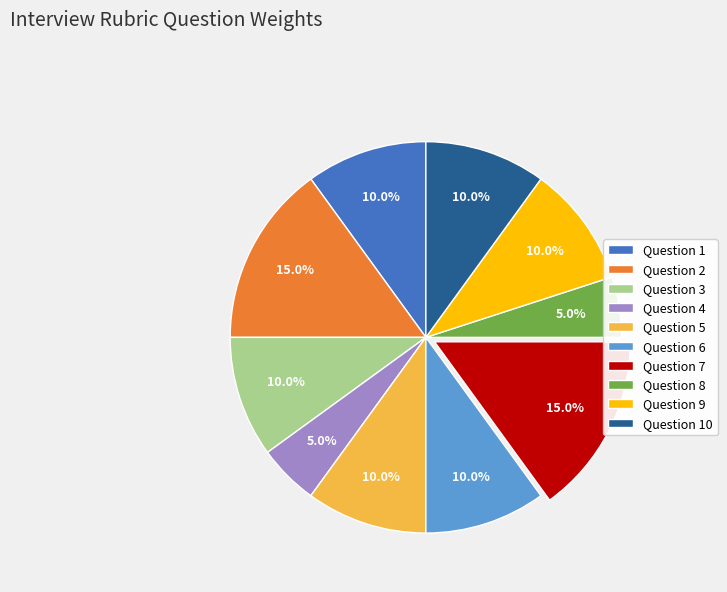

True or false: Question 4 accounts for 1% of the total.

False